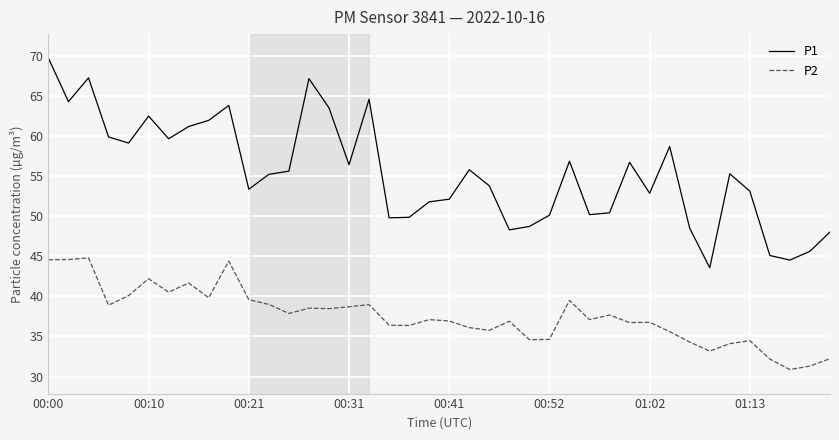

Is this an area chart (filled region under the line)?

No